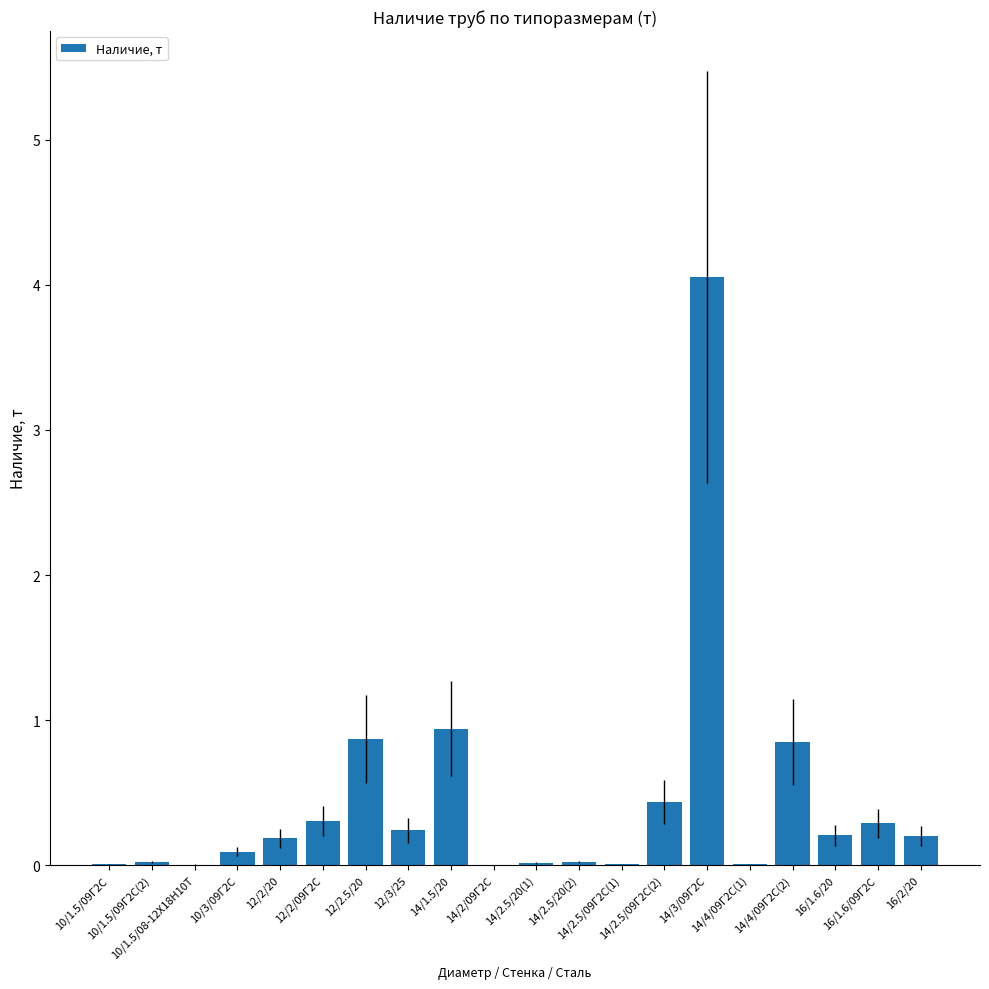

What is the greatest value displayed?

4.1